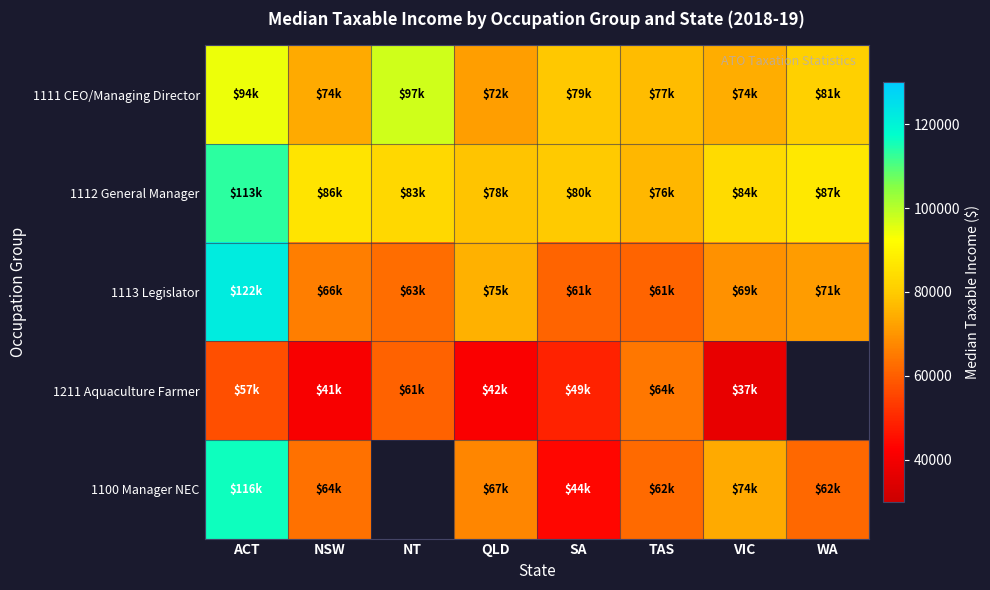

The 1111 CEO/Managing Director series shows 49906.5 at TAS. True or false?

False